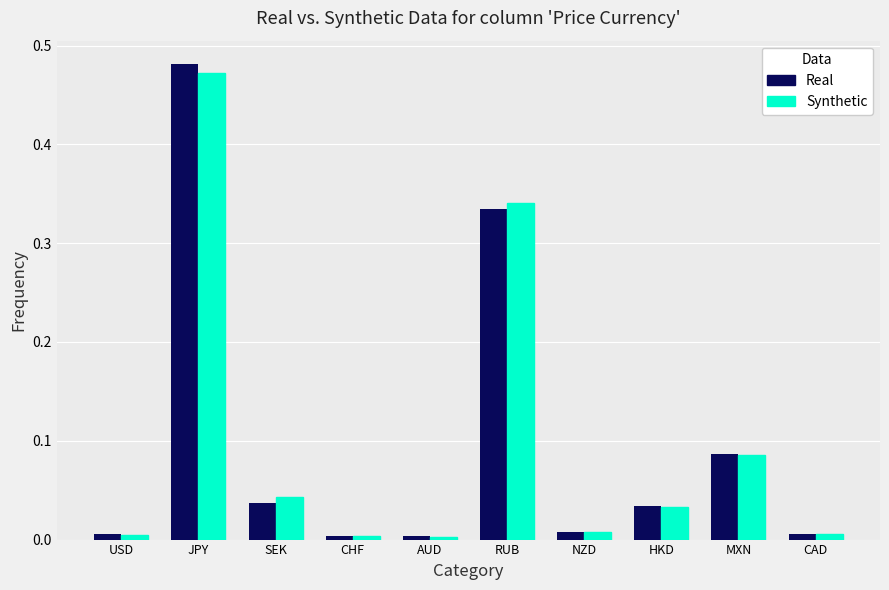

What is the sum of all Synthetic values?

1.0